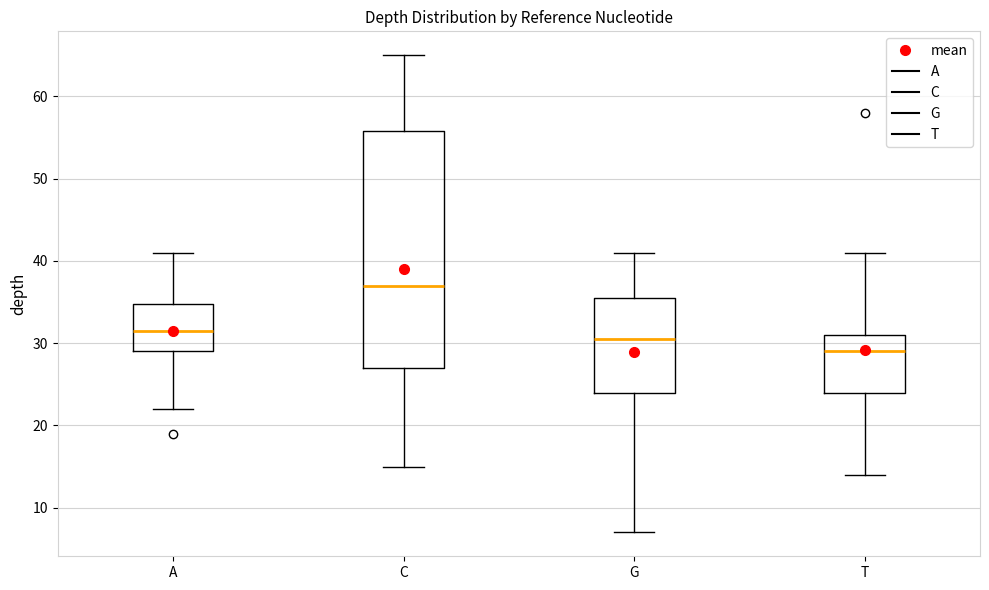

Which box is the tallest, from its lower edge to its upper edge?

C